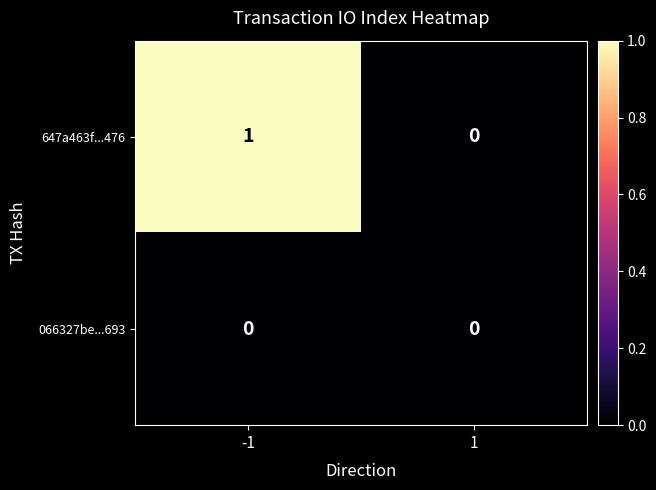

Between -1 and 1, which series saw the biggest shift?

647a463f...476